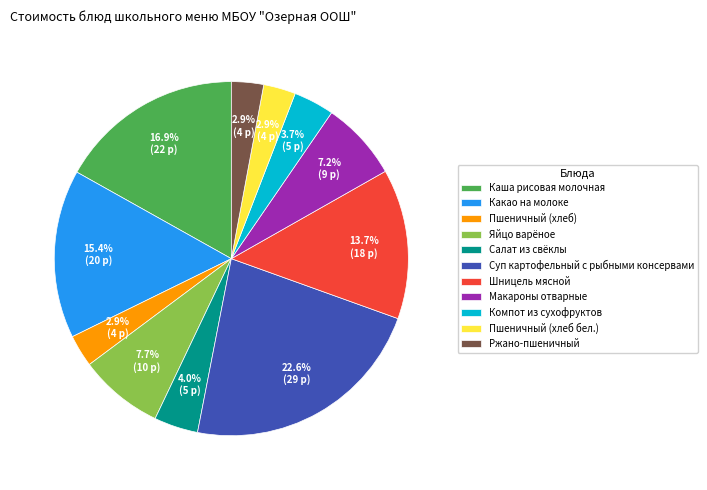

Approximately how many times larger is the value at Компот из сухофруктов compared to Каша рисовая молочная?

0.2